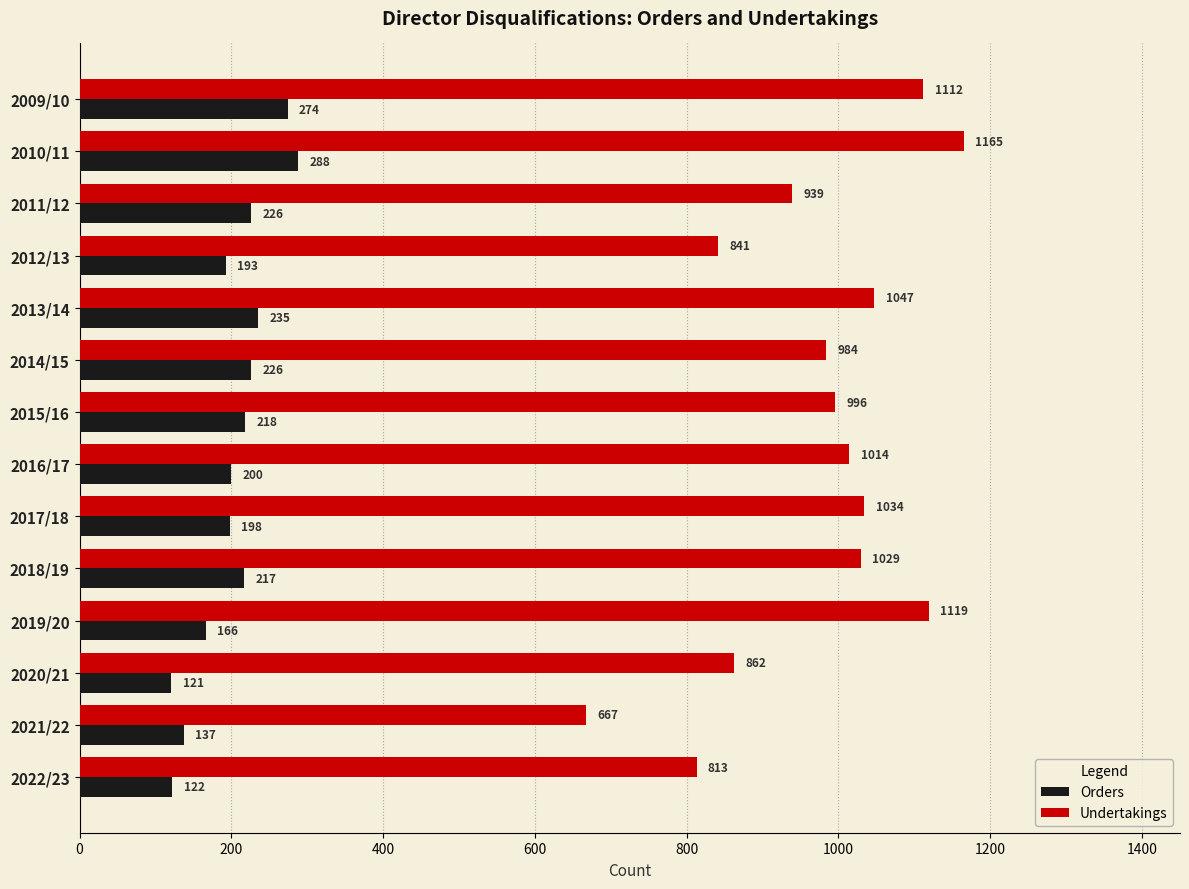

What is the approximate value of Orders at 2010/11, to the nearest 50?

300